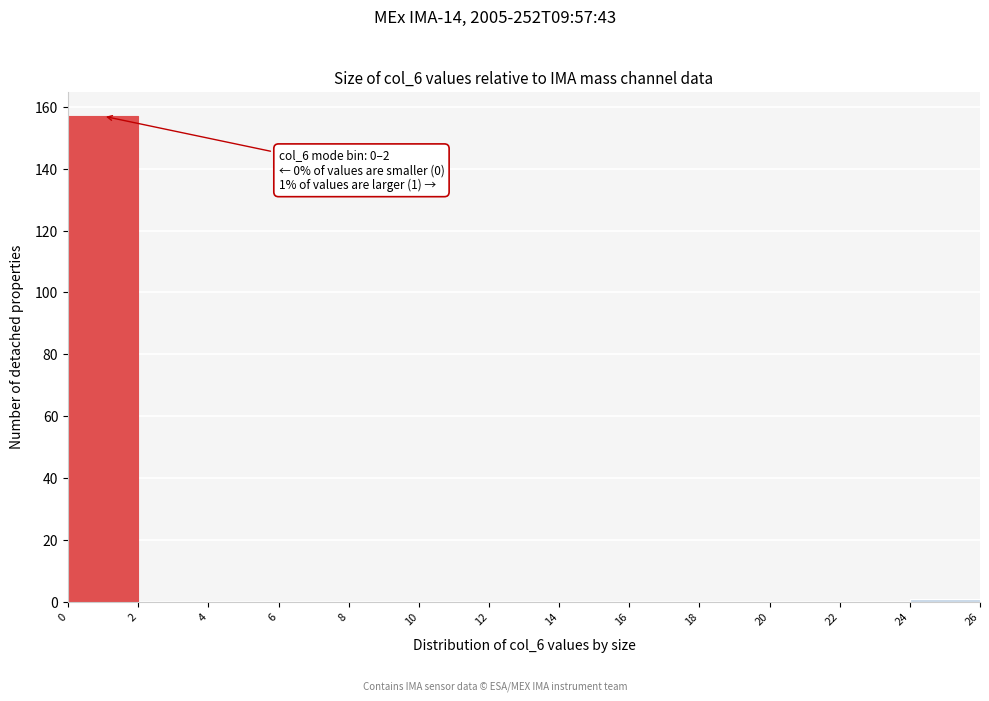

Which range on the x-axis has the tallest bar?

0 to 2